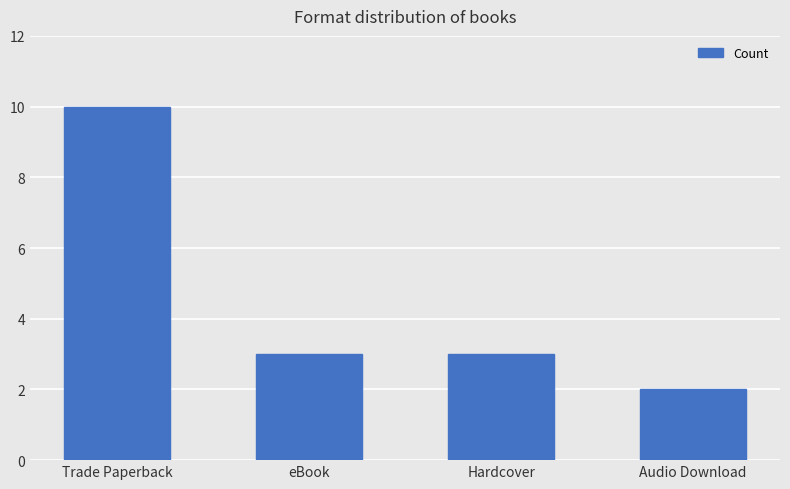

Reading right to left, extract all data points from this chart.

2	3	3	10